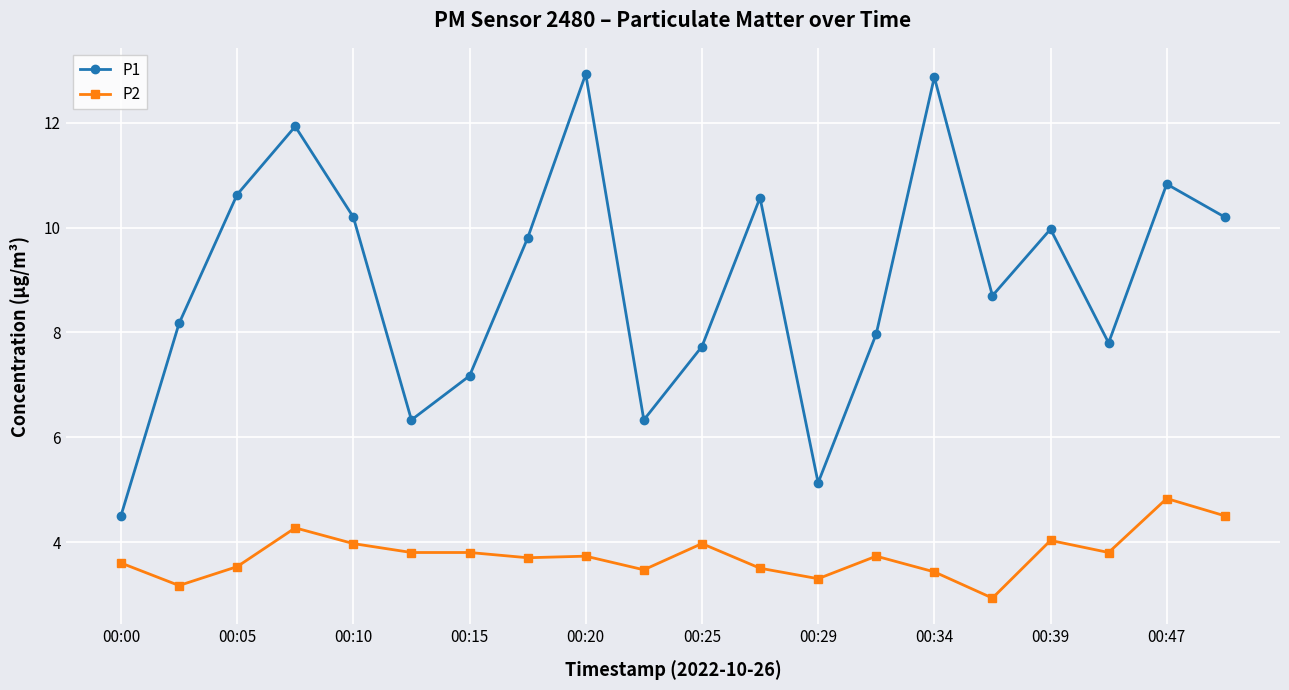

What is the value of the P2 point at the 15th from the left?

3.4